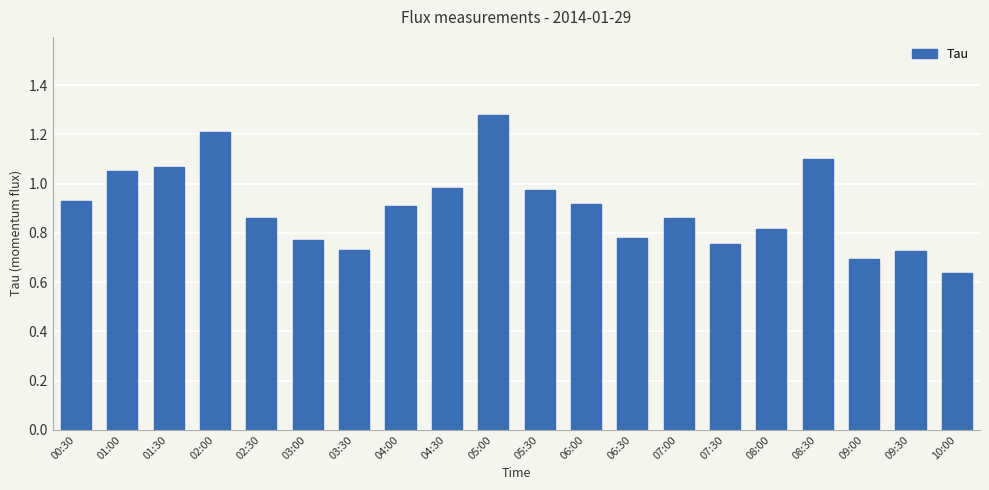

Between 04:30 and 10:00, which is larger?

04:30